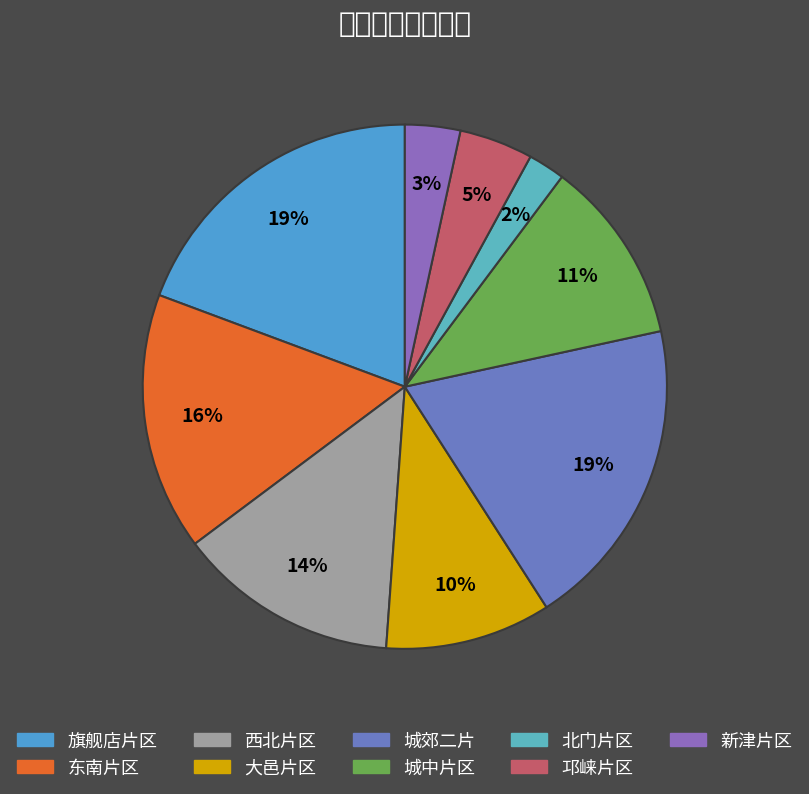

How many slices are in this pie chart?

9